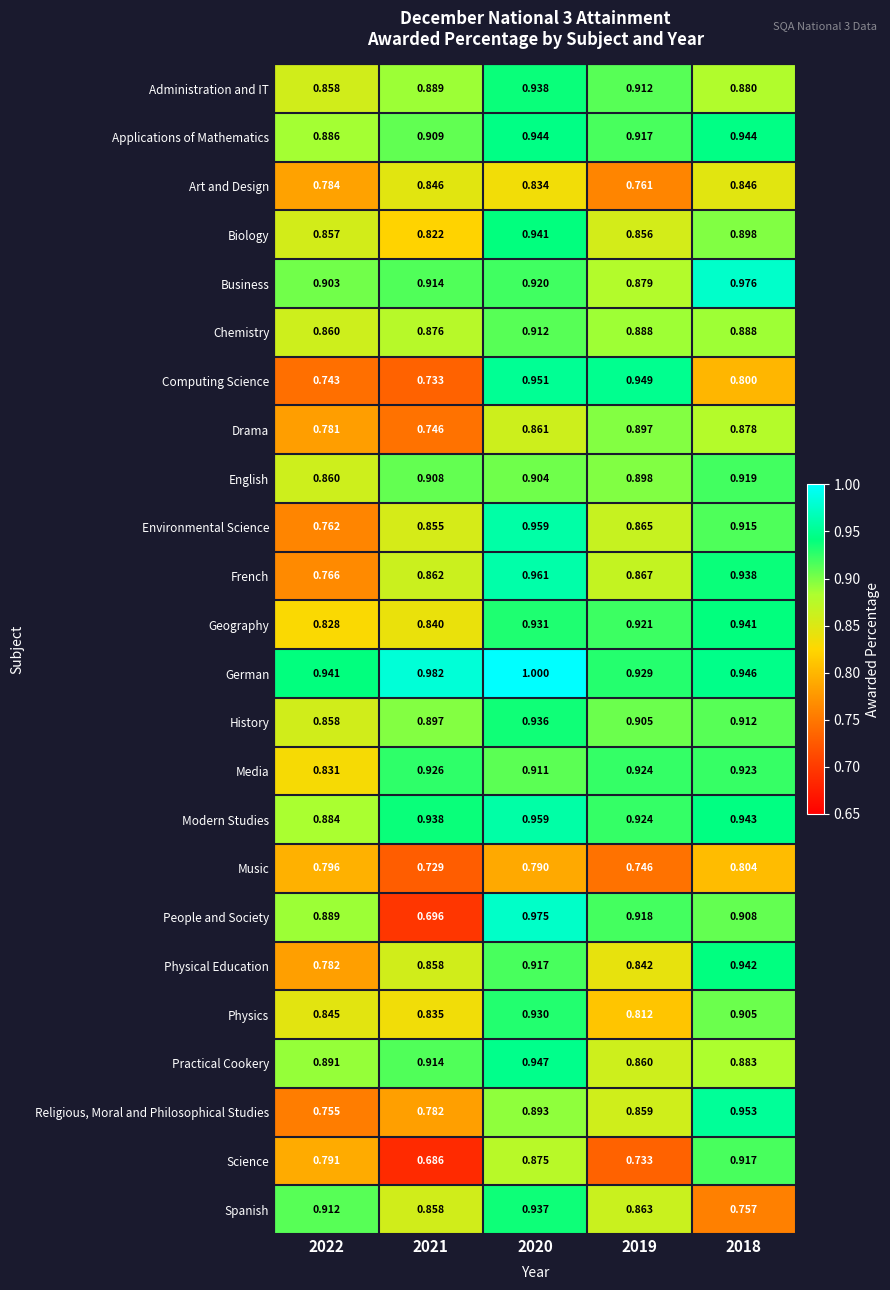

What is the total value across all series at 2018?

21.6